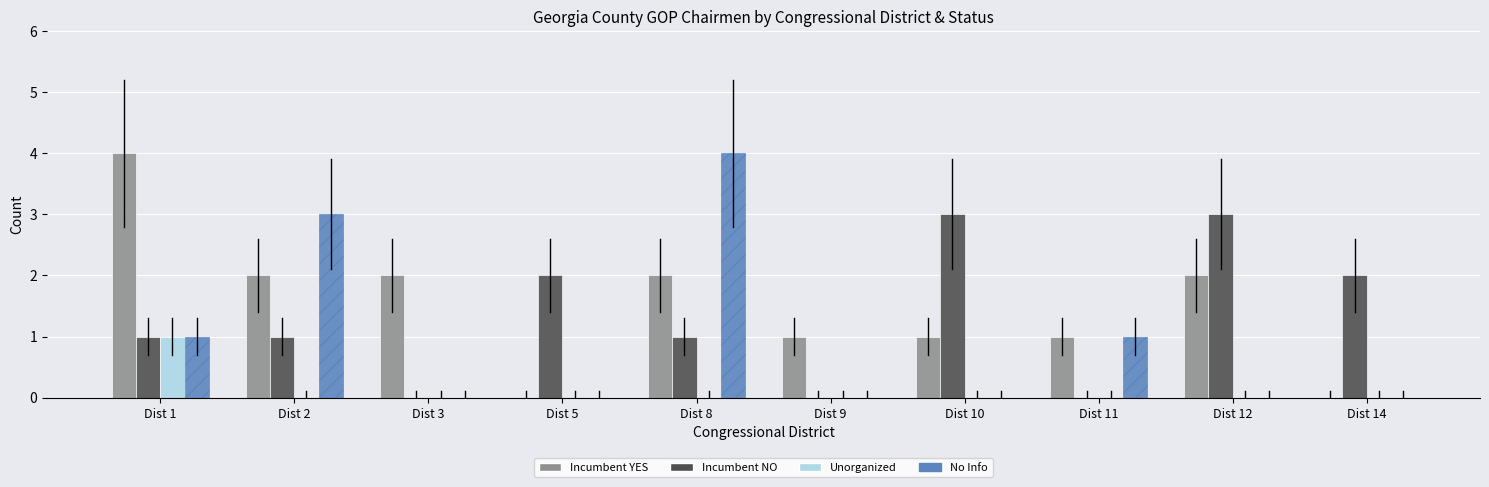

What is the maximum value shown in the chart?

4